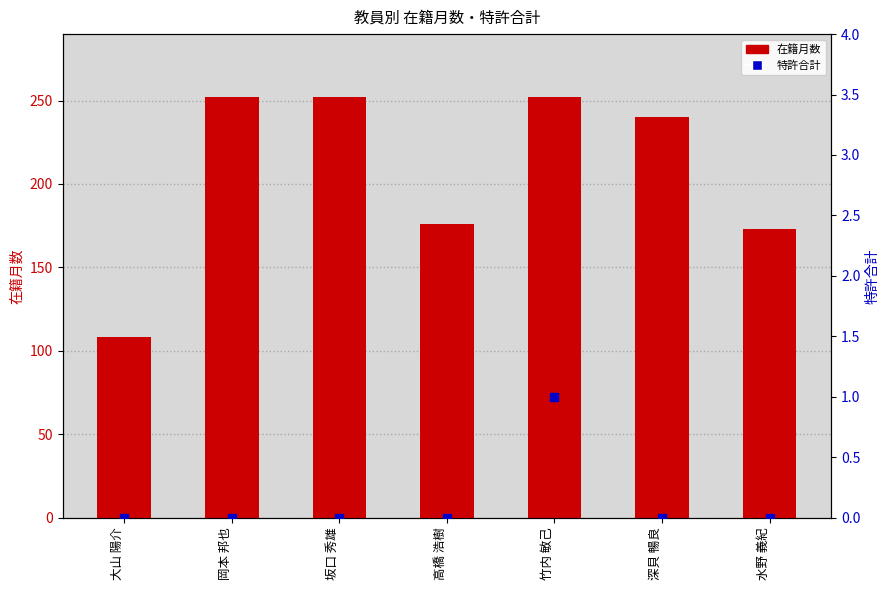

What position from the left is 深貝 暢良?

6